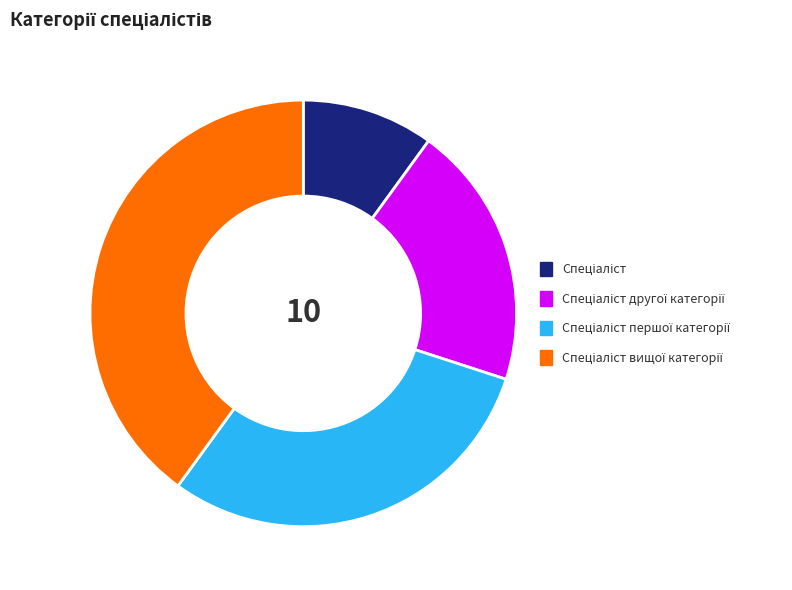

Is there a majority slice in this chart?

No